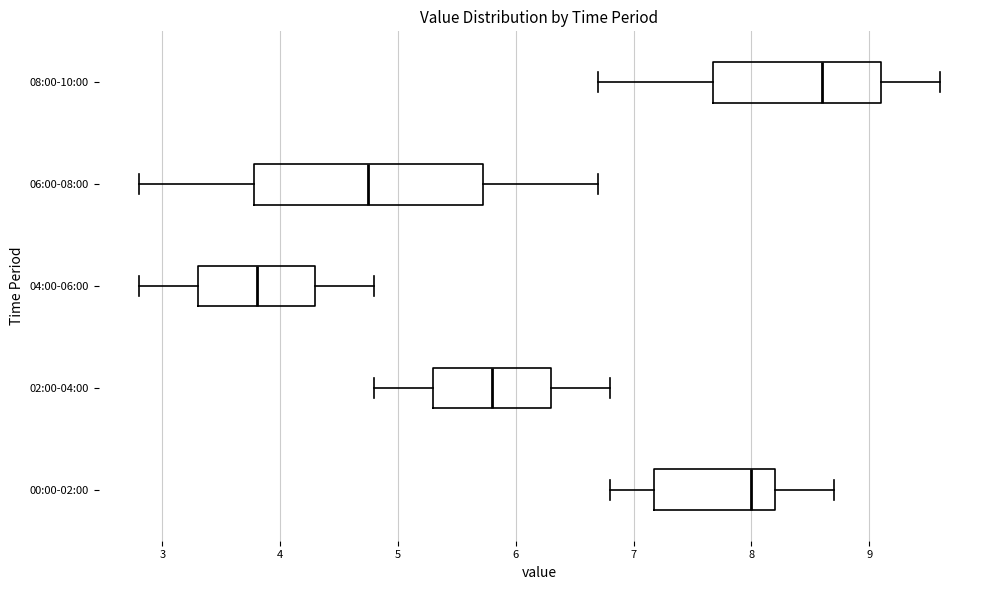

Comparing the boxes themselves (not the whiskers), which one is the widest?

06:00-08:00